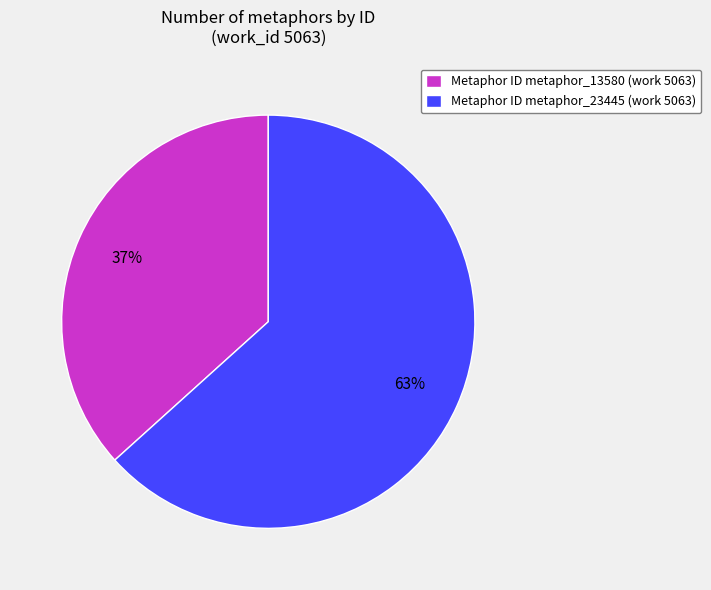

Is it true that Metaphor ID metaphor_23445 (work 5063) is 53% of the pie?

False